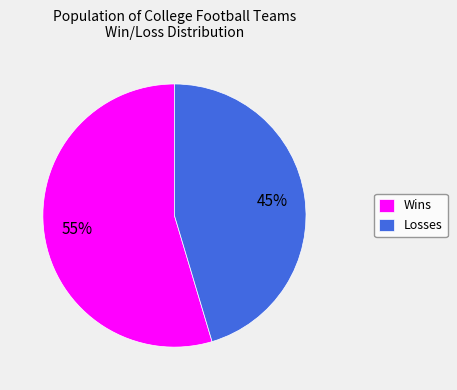

Which category accounts for the majority?

Wins